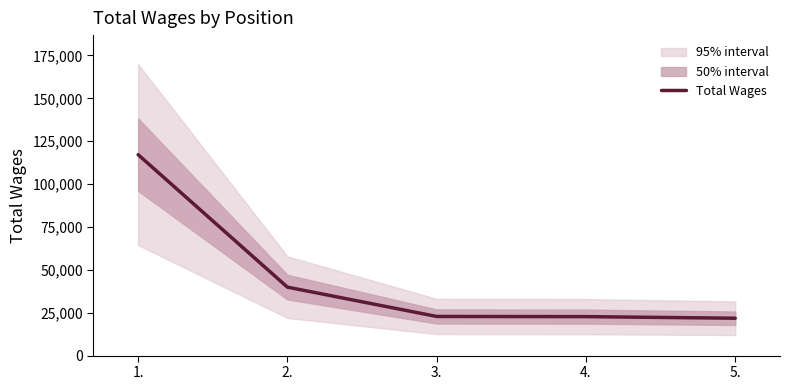

True or false: the data has more than 0 interior local peaks.

False